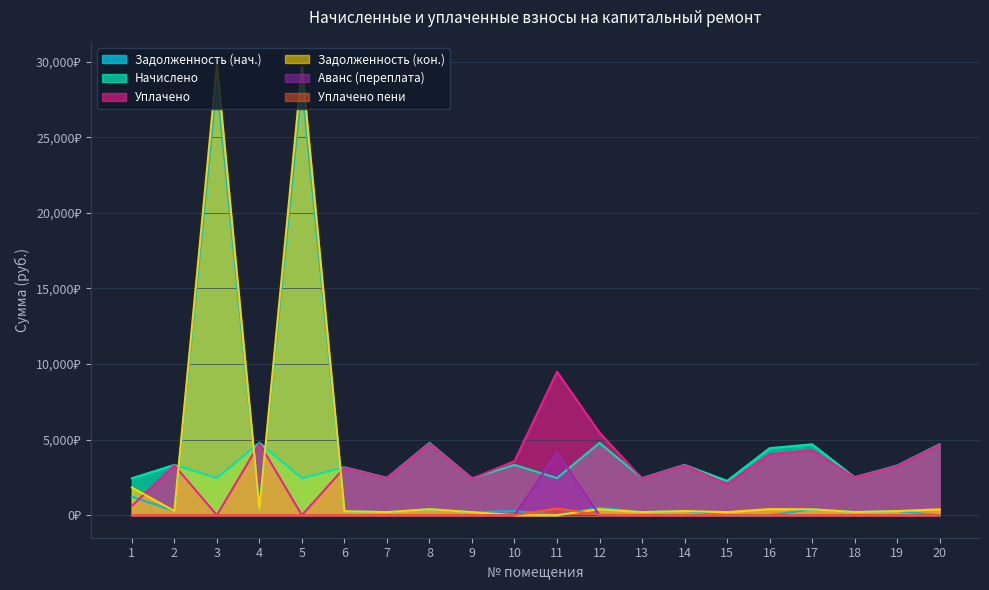

Between 8 and 20, which is larger?

8